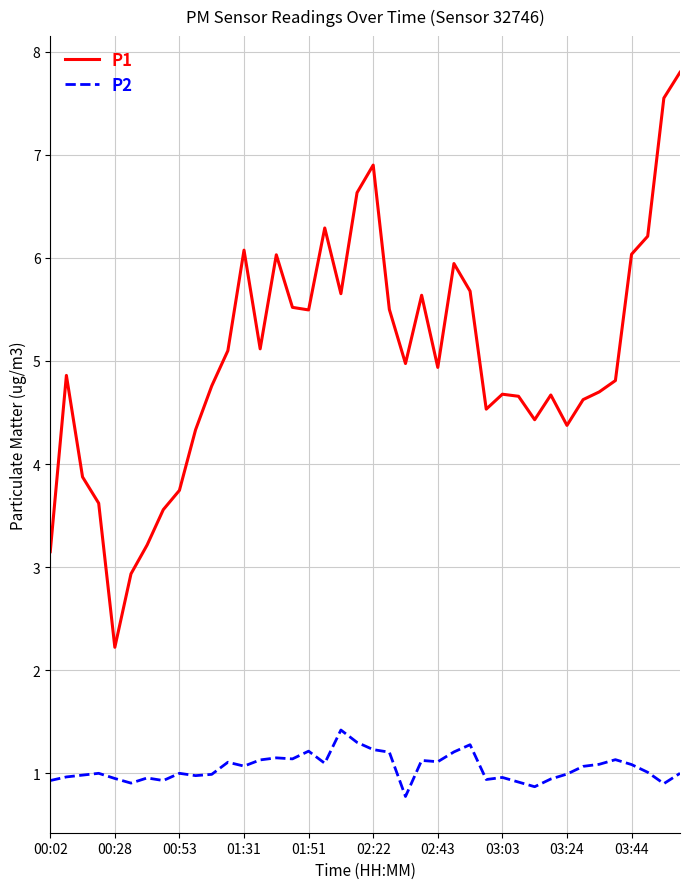

What is the sum of all P1 values?

200.8